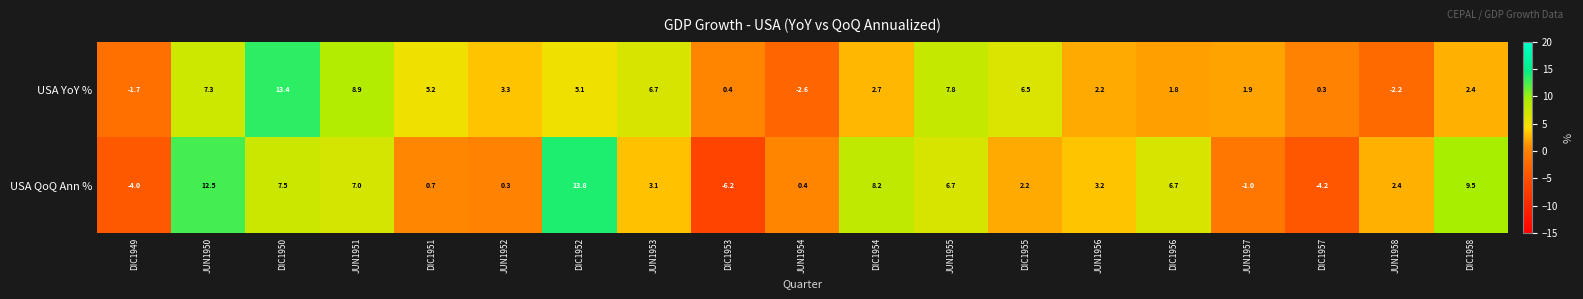

Where is USA YoY % nearest to the value 5?

DIC1952